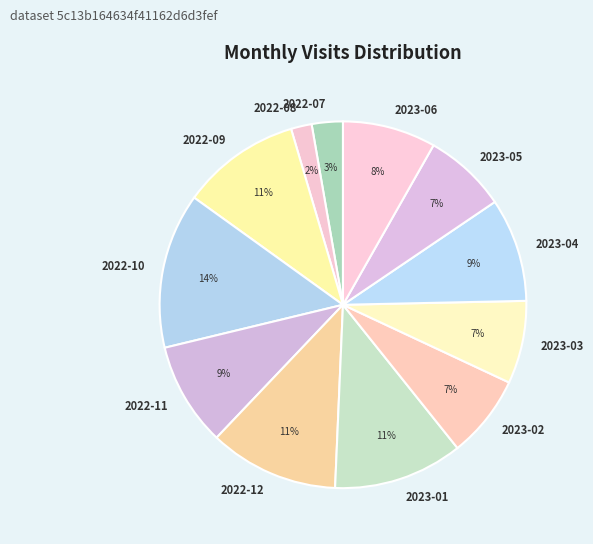

The 2023-03 slice represents 7% of the pie. True or false?

True